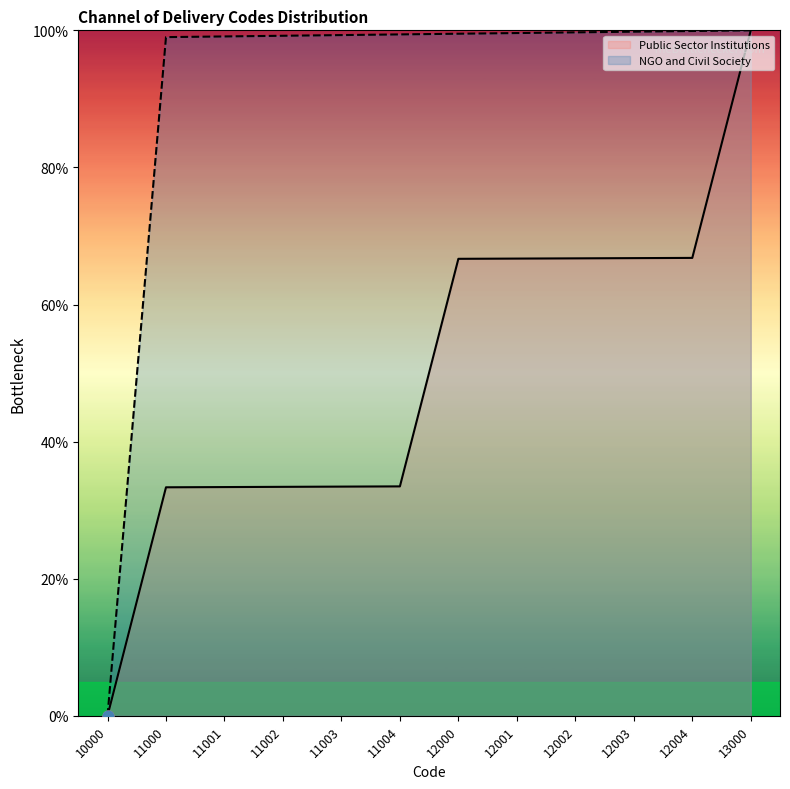

At how many categories does at least one series exceed 13?

11